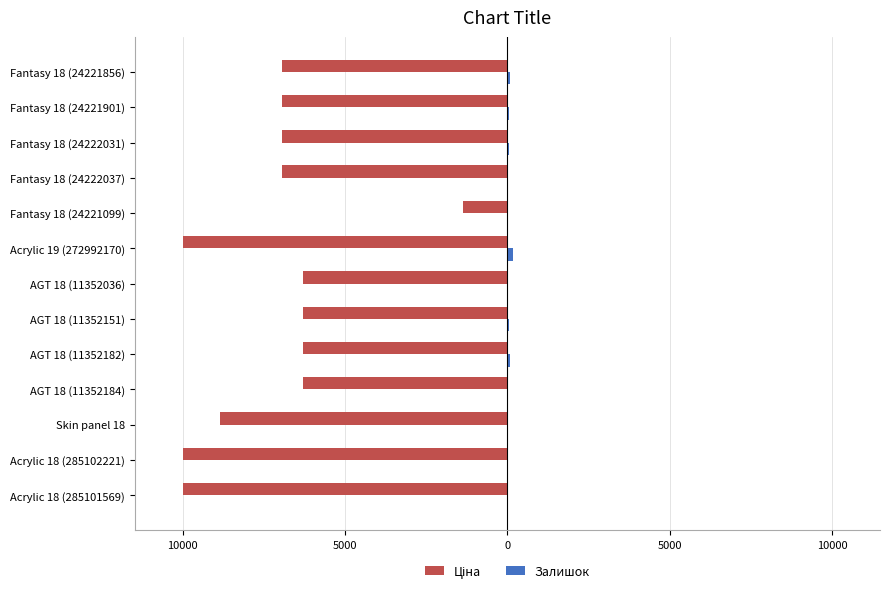

How many series are shown in this chart?

2